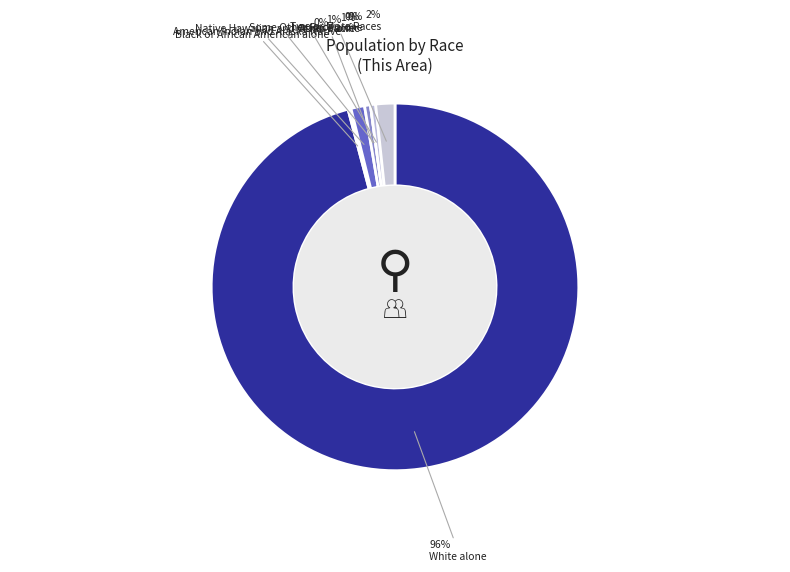

What percentage is the Two or More Races slice, to the nearest percent?

2%